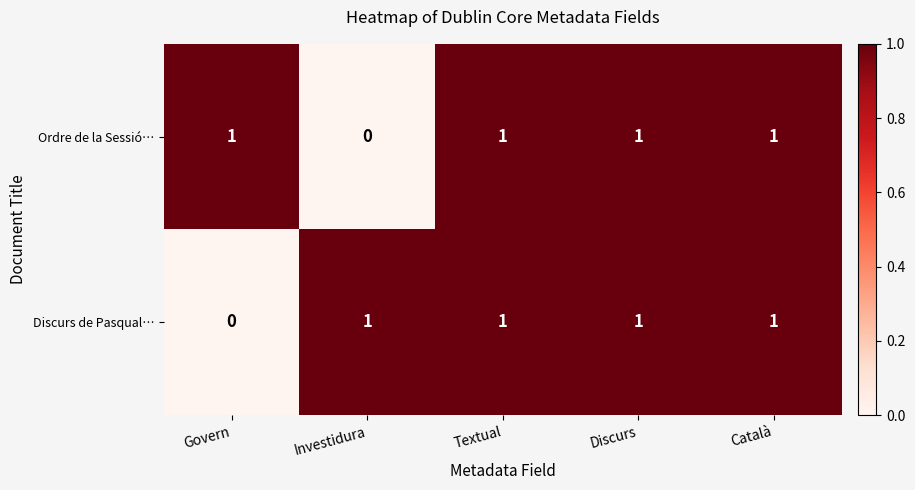

At how many categories does at least one series exceed 0?

5